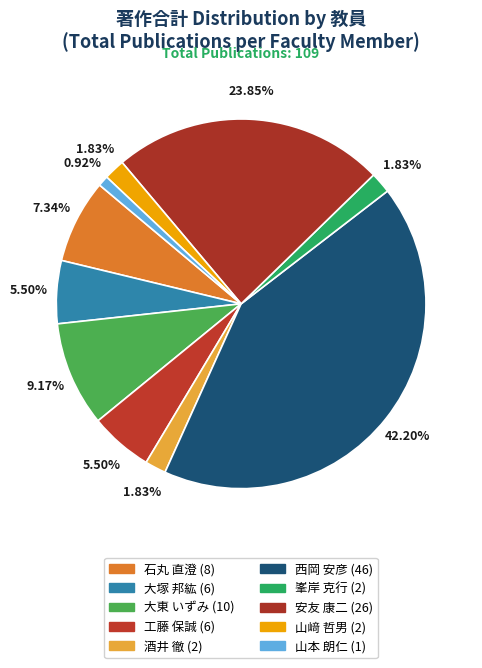

What is the smallest slice in the pie chart?

山本 朗仁